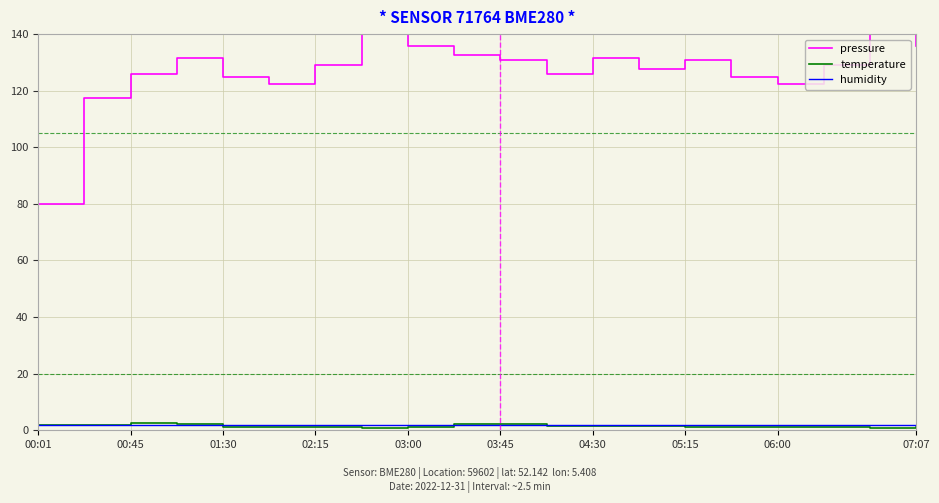

What is the lowest value of the pressure series?

80.0